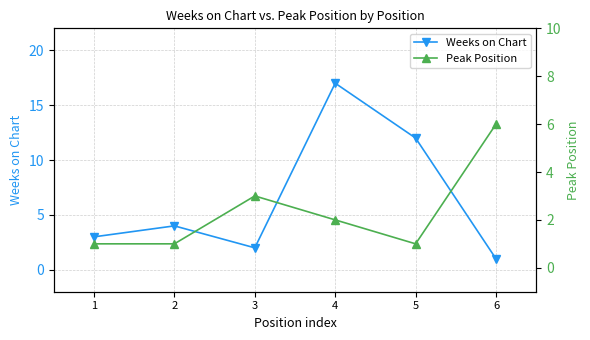

Is it true that Peak Position equals 1 at 1?

True